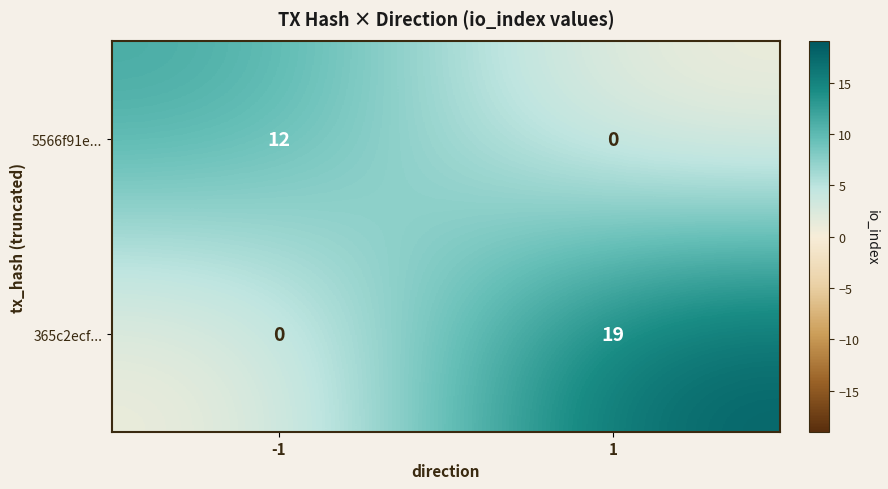

What is the difference between the highest and lowest values at -1?

12